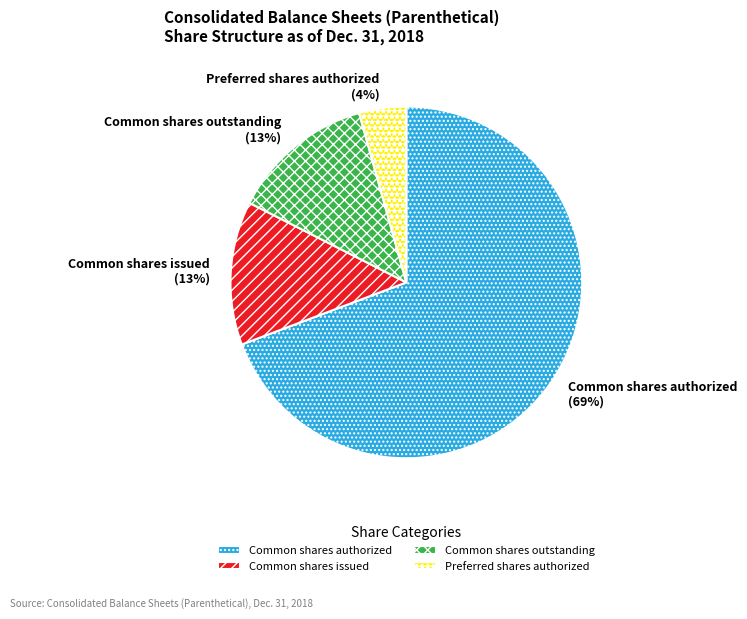

Is it true that Common shares outstanding is 13% of the pie?

True